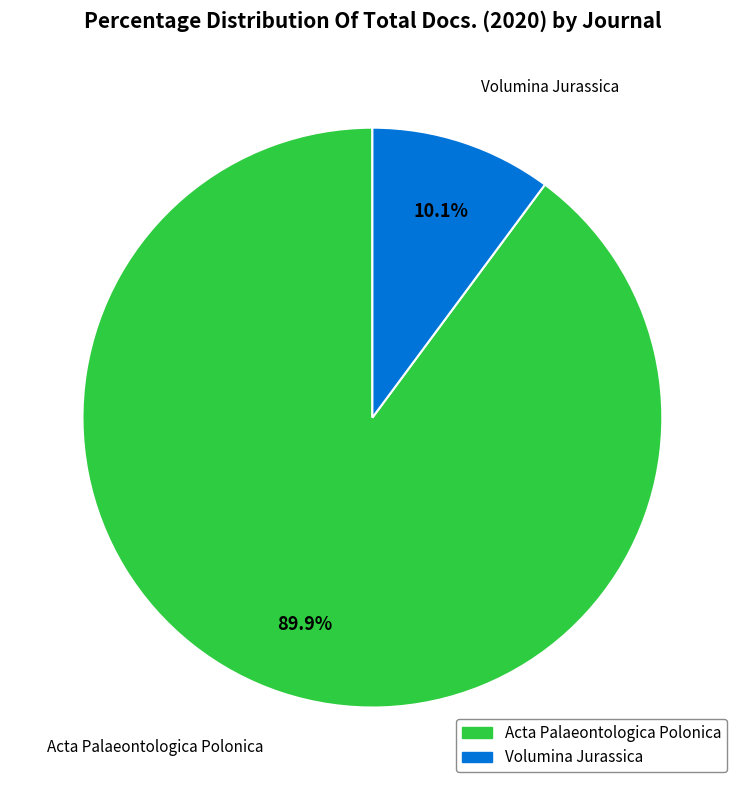

Approximately how many times larger is the value at Volumina Jurassica compared to Acta Palaeontologica Polonica?

0.1